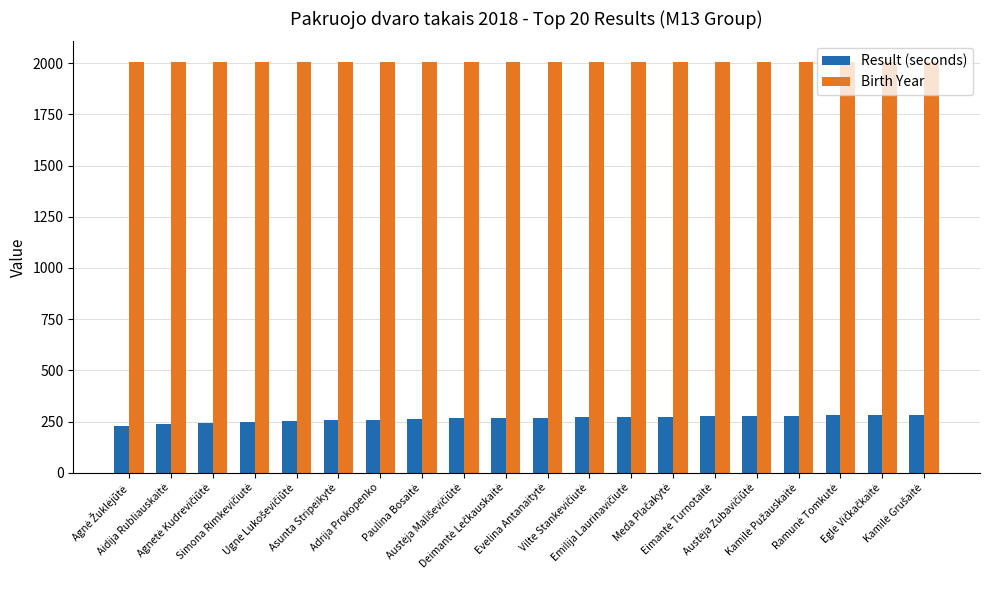

What is the average value of the Result (seconds) series?

264.6